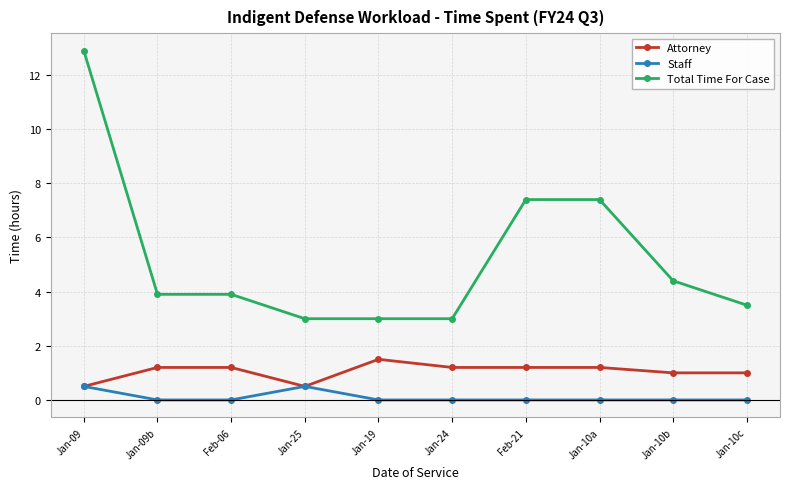

Is this an area chart (filled region under the line)?

No